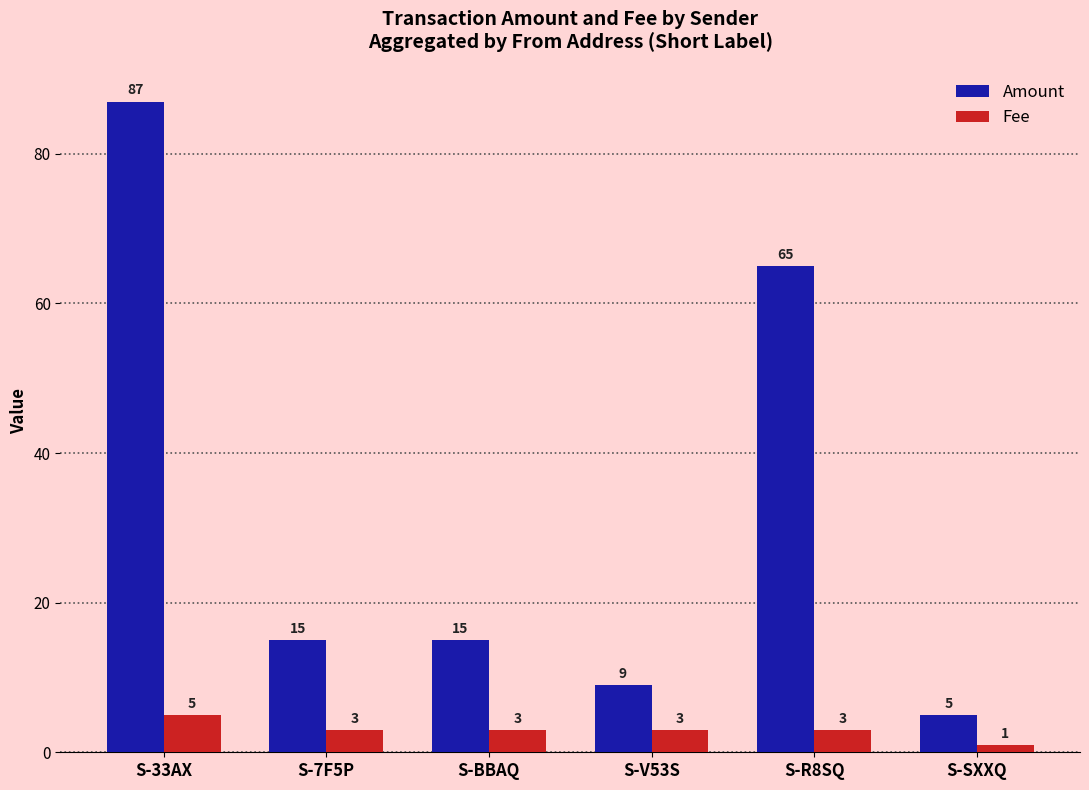

At which category is the sum across all series the highest?

S-33AX